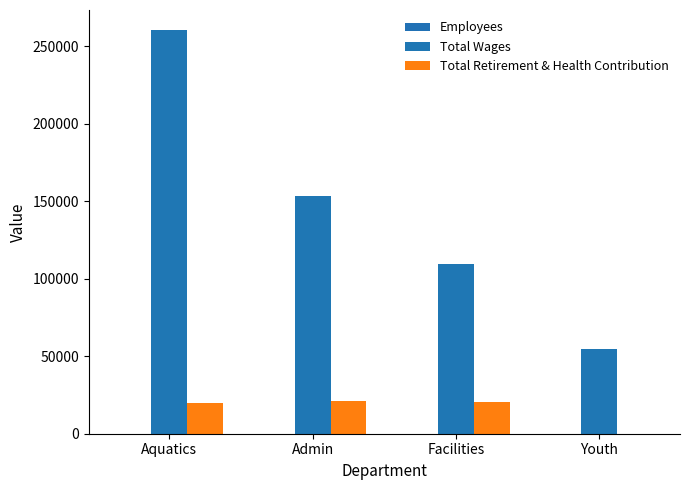

True or false: Total Wages has a value of 74543 at Youth.

False